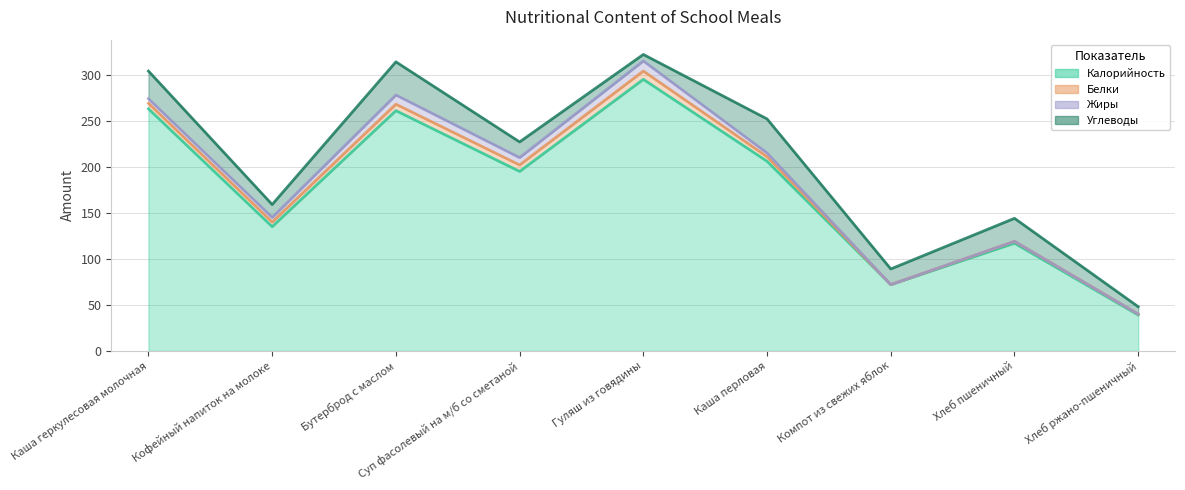

Where does the Жиры series first go above 5?

Бутерброд с маслом